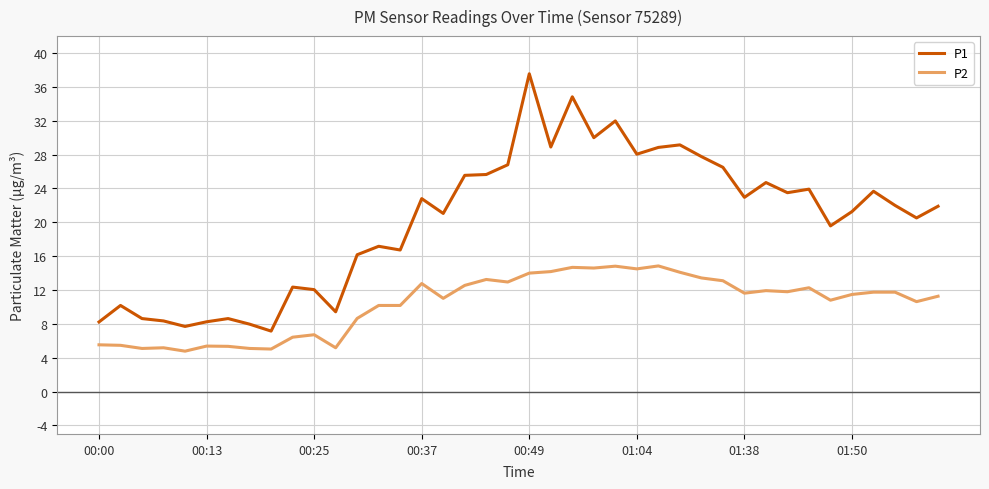

List the series in order of their overall mean, highest first.

P1, P2